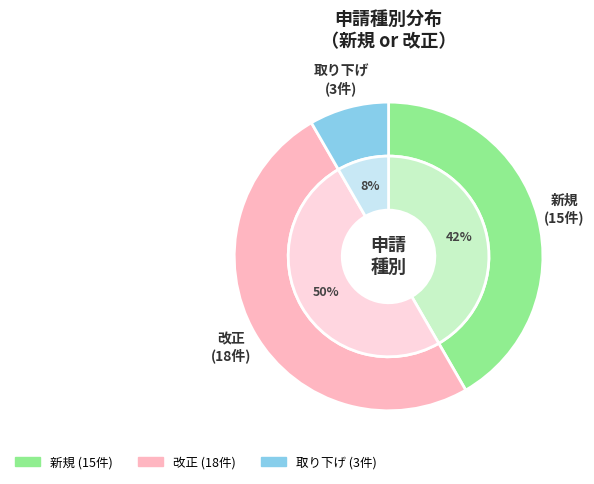

Count the number of slices in the pie.

3